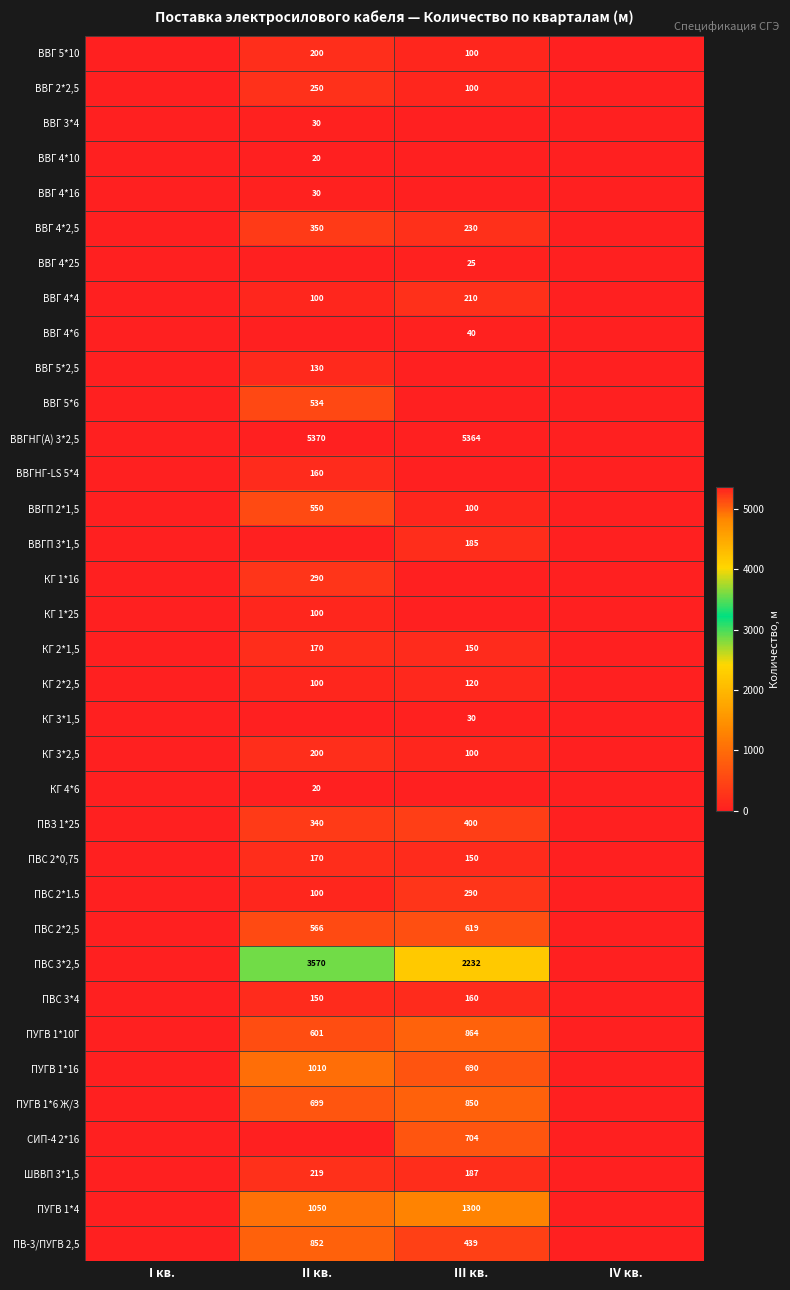

What is the greatest value displayed?

5370